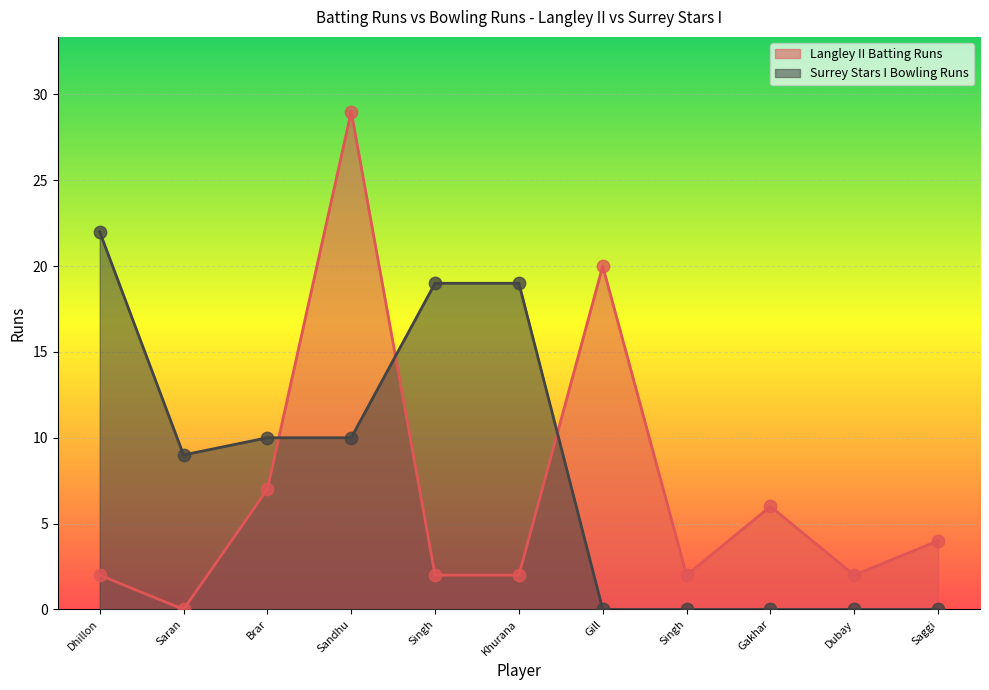

Which series reaches the minimum Y coordinate?

Langley II Batting Runs